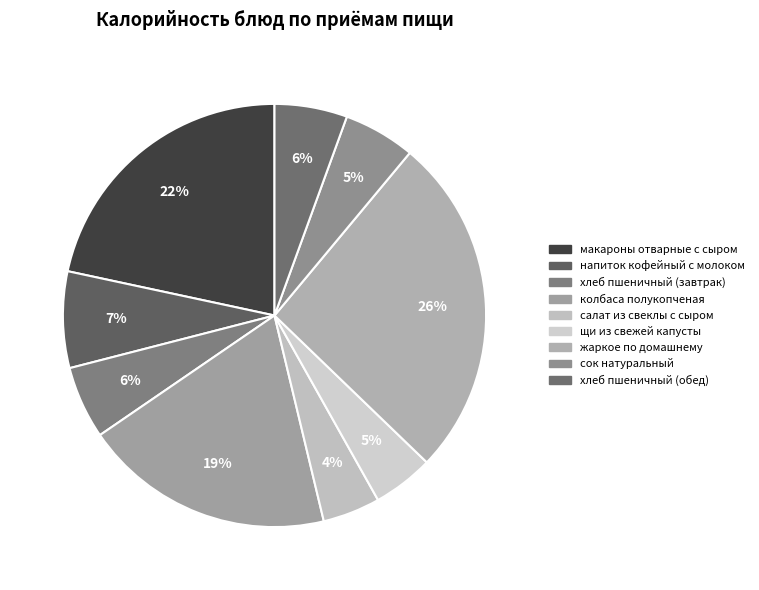

How many slices are in this pie chart?

9